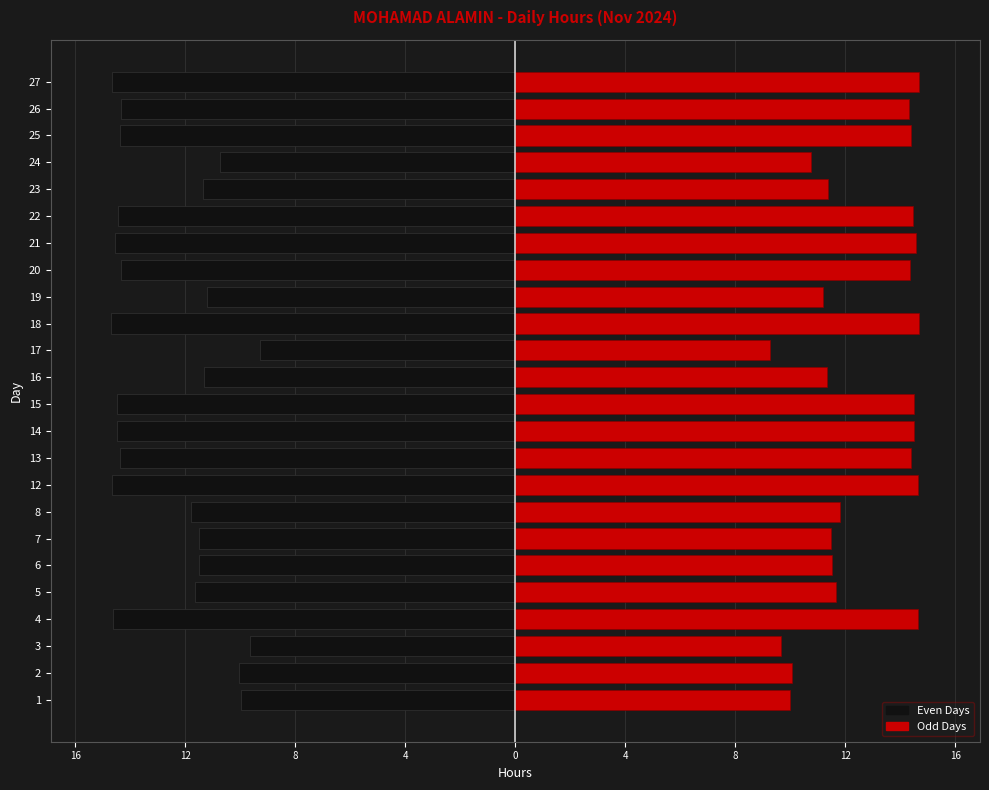

How many bars are there in total?

48